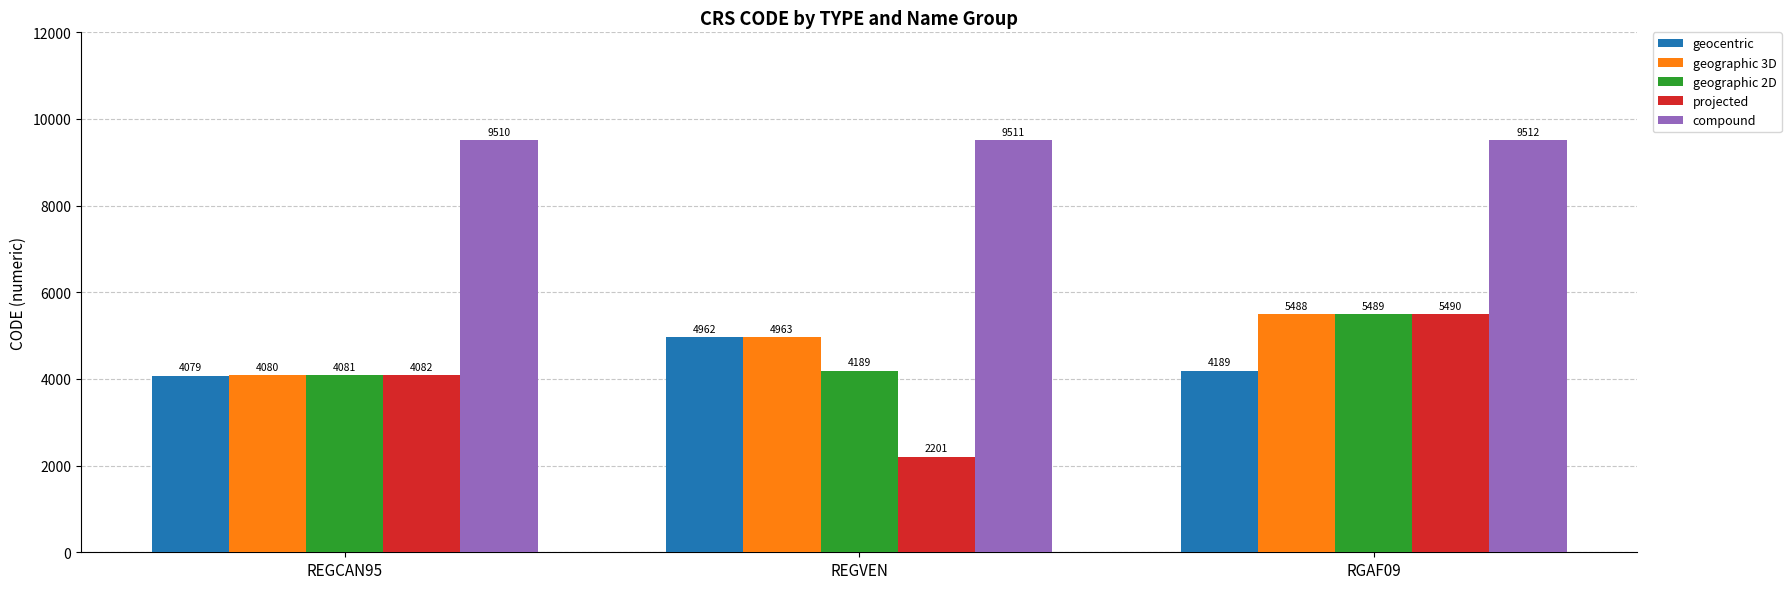

Between REGCAN95 and REGVEN, which series saw the biggest shift?

projected